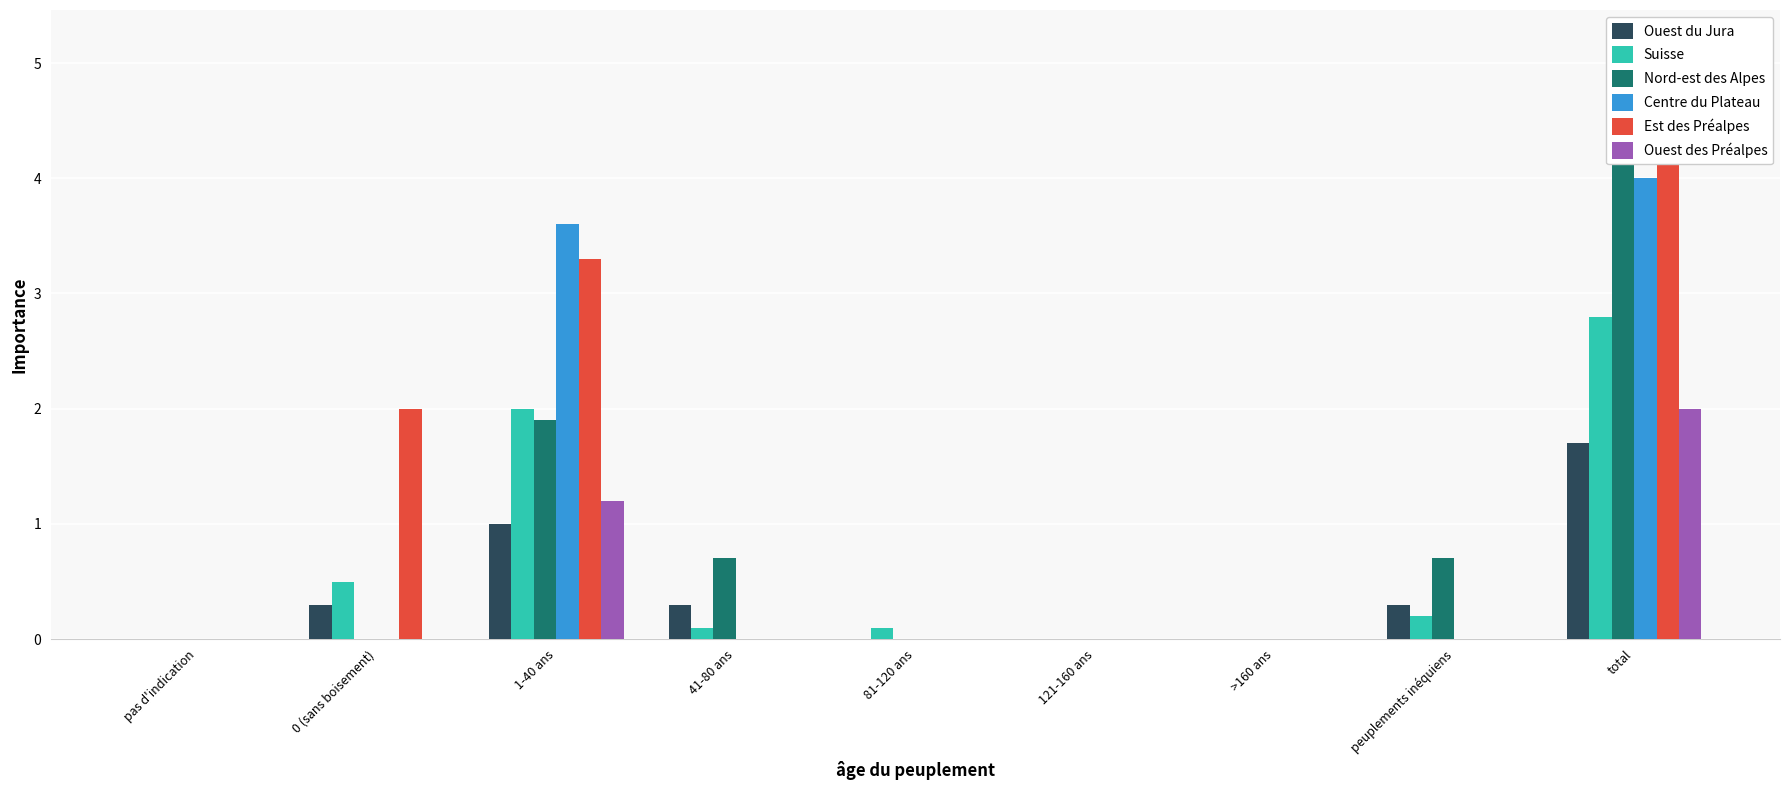

Between total and 41-80 ans, which is larger?

total